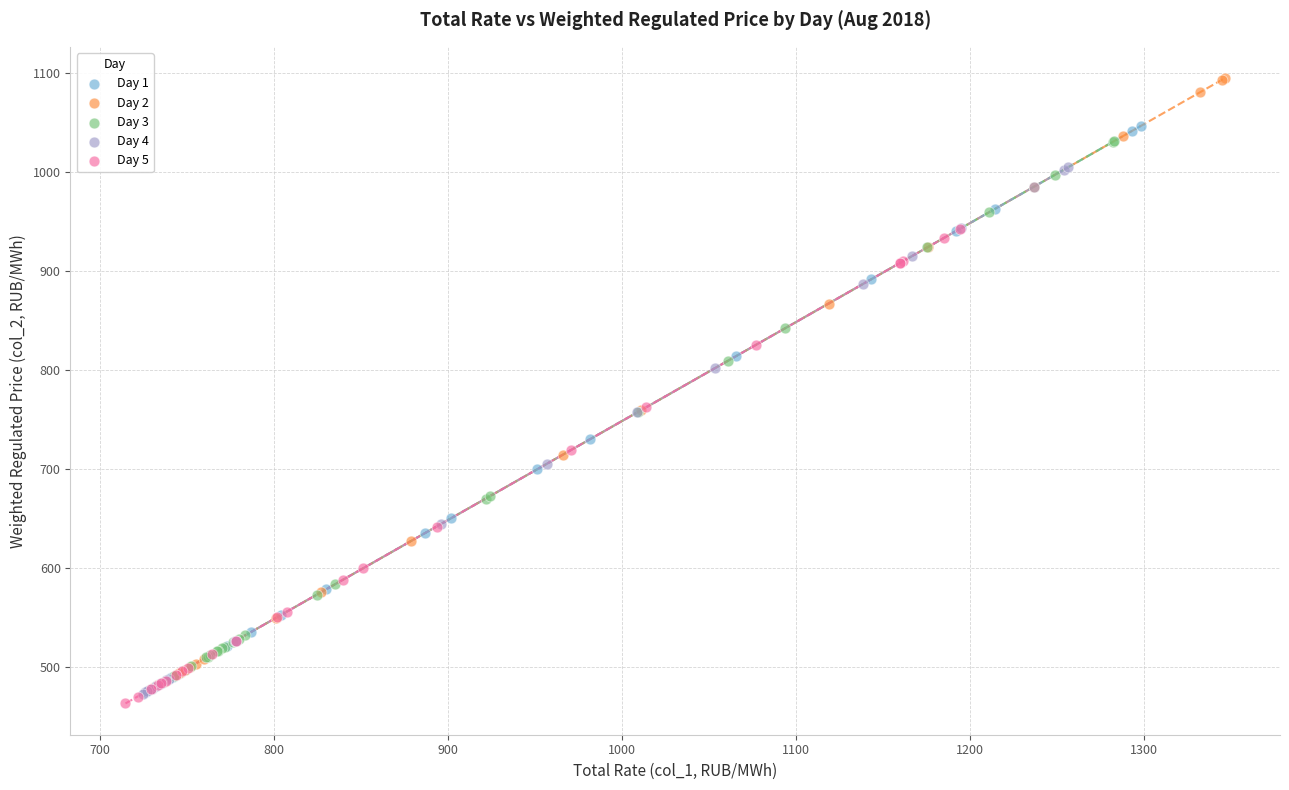

Which series contains the highest Y value?

Day 2